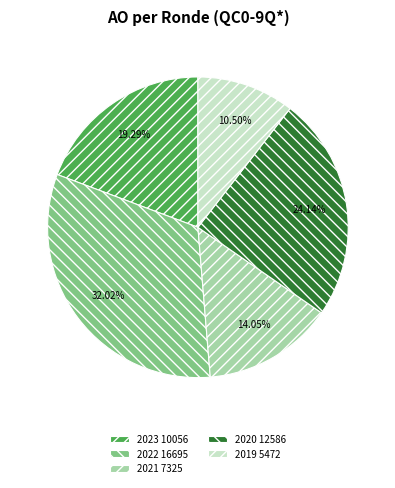

Which slice is the smallest?

2019 5472